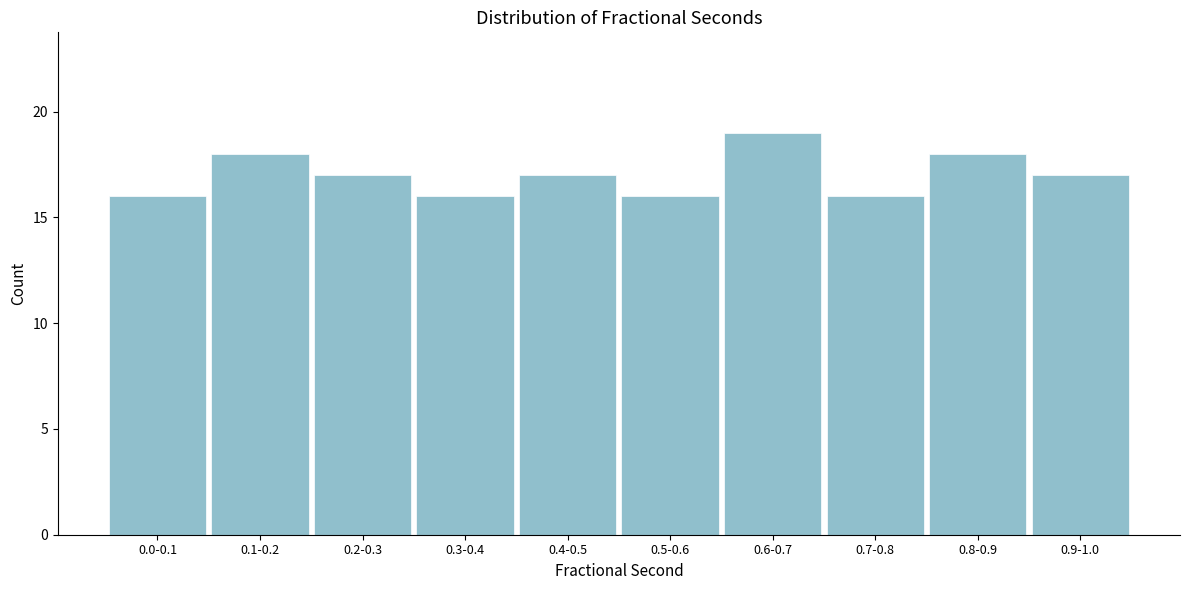

Reading right to left, transcribe all the data shown in this chart.

17	18	16	19	16	17	16	17	18	16